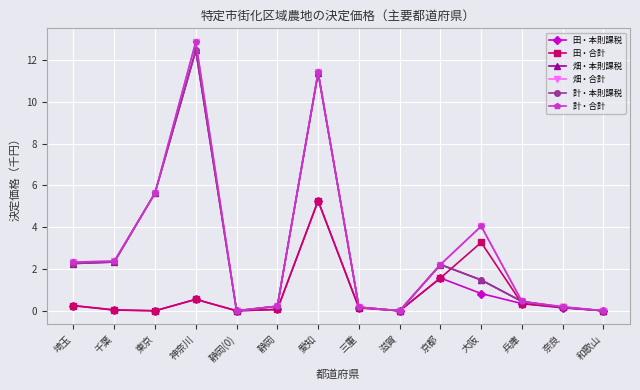

True or false: 畑・本則課税 and 計・合計 intersect in this chart.

False